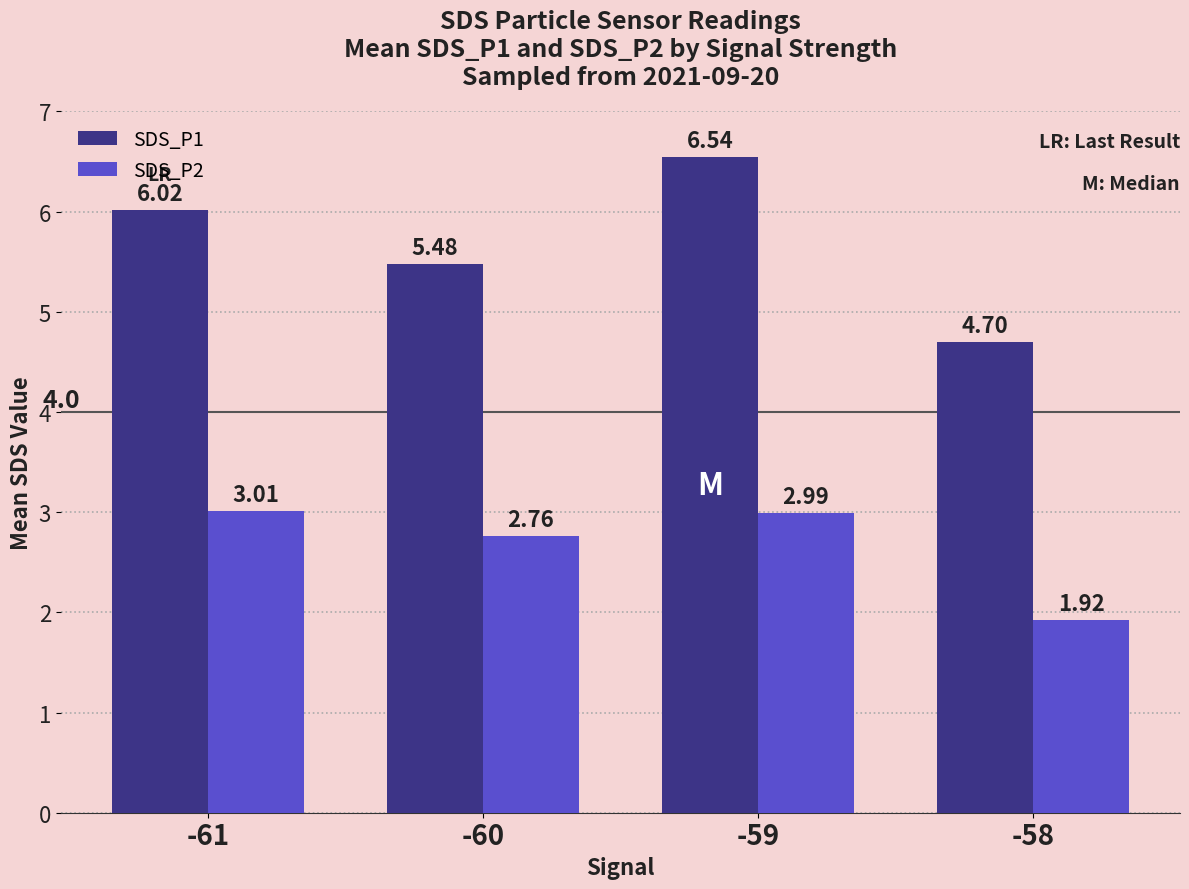

Which category has the highest value in the SDS_P1 series?

-59